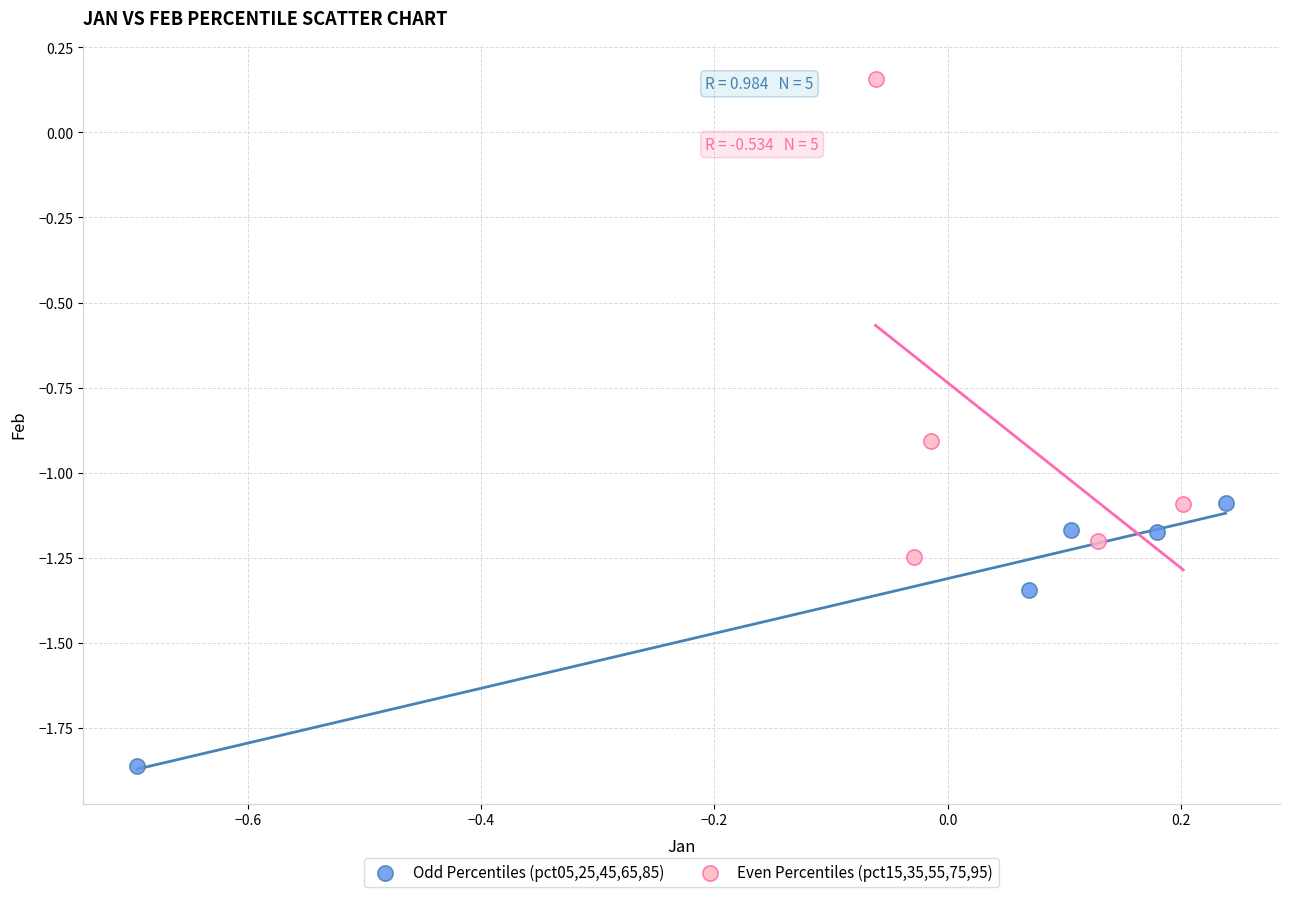

Which series has the widest spread of Y values?

Even Percentiles (pct15,35,55,75,95)